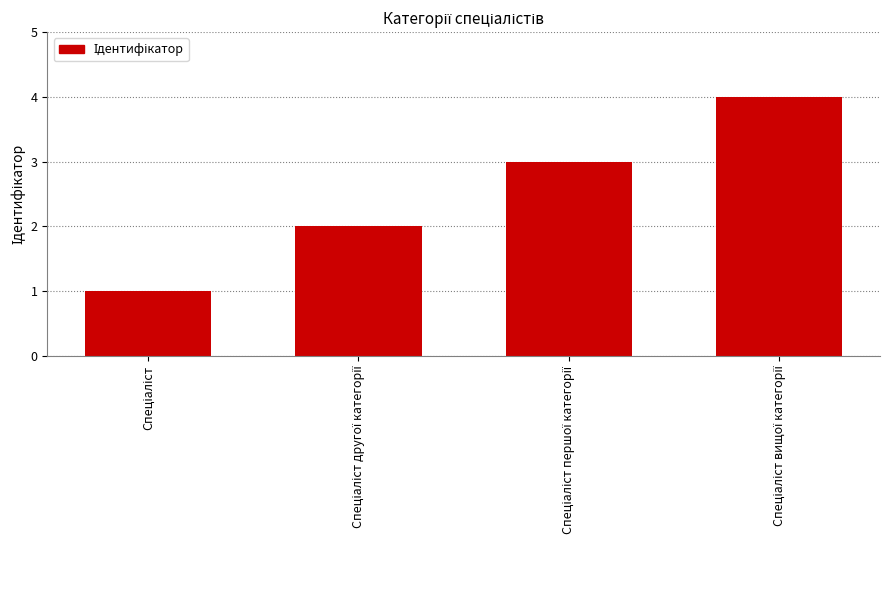

What is the difference between the maximum and minimum values?

3